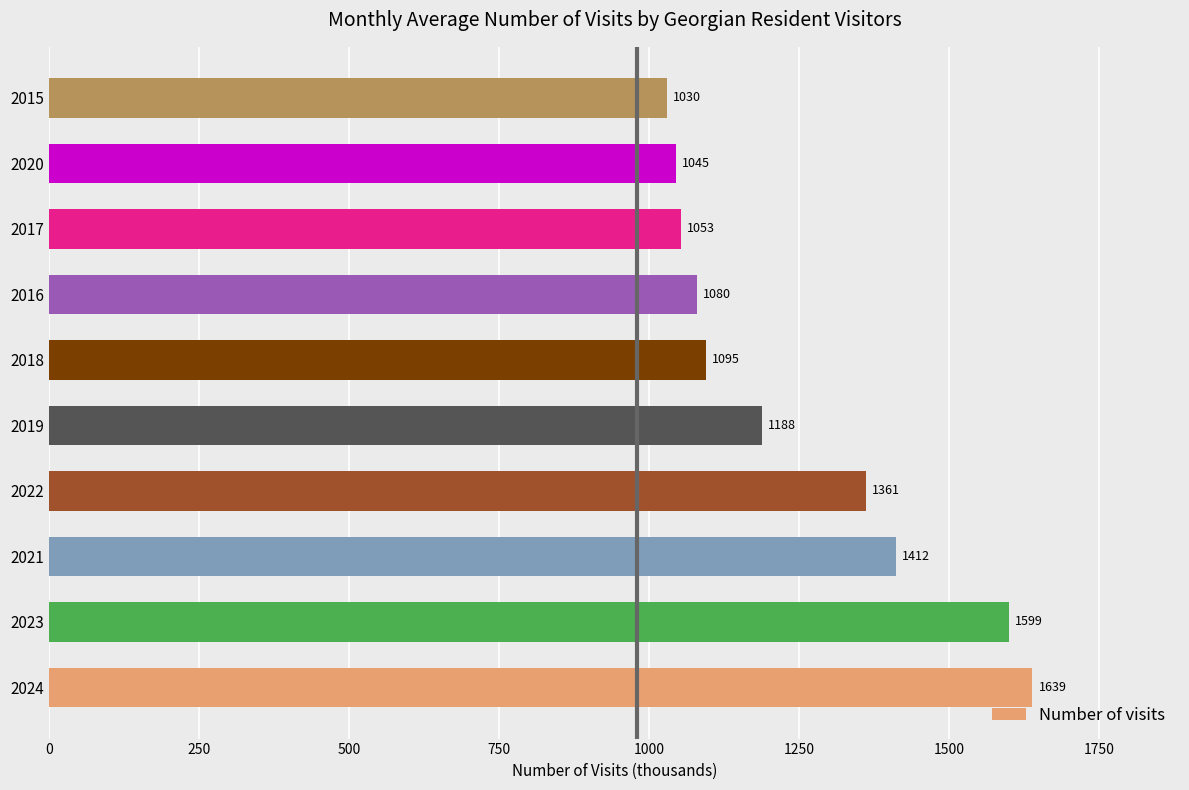

What is the approximate value at 2016?

1080.0